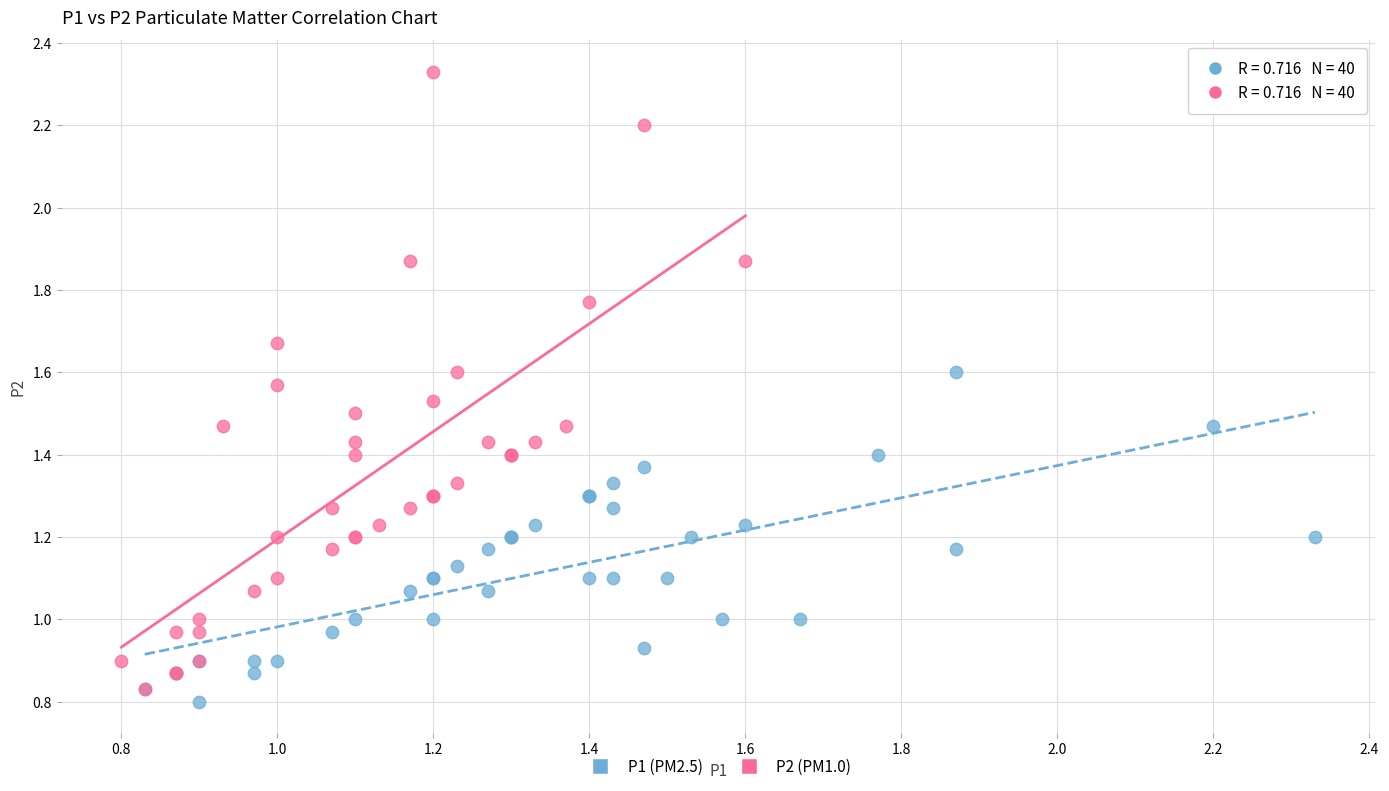

Which series has the largest Y range (max minus min)?

P2 (PM1.0)